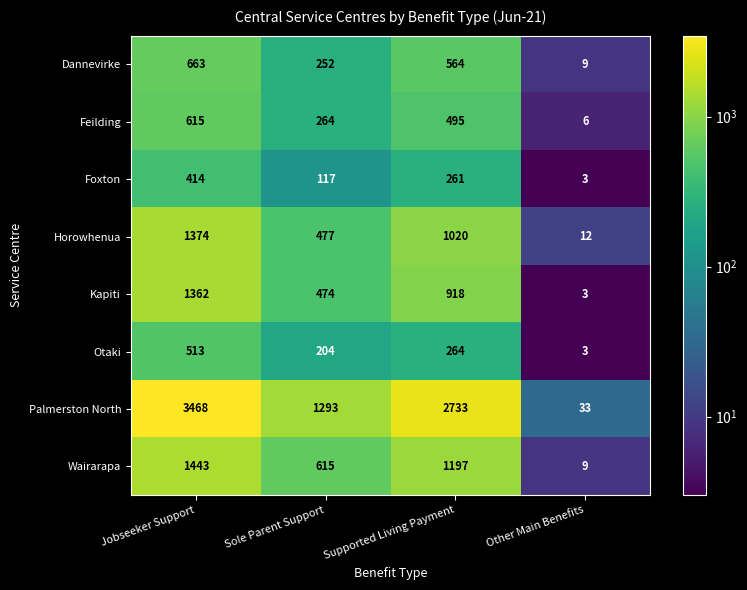

Count the number of categories in the chart.

4